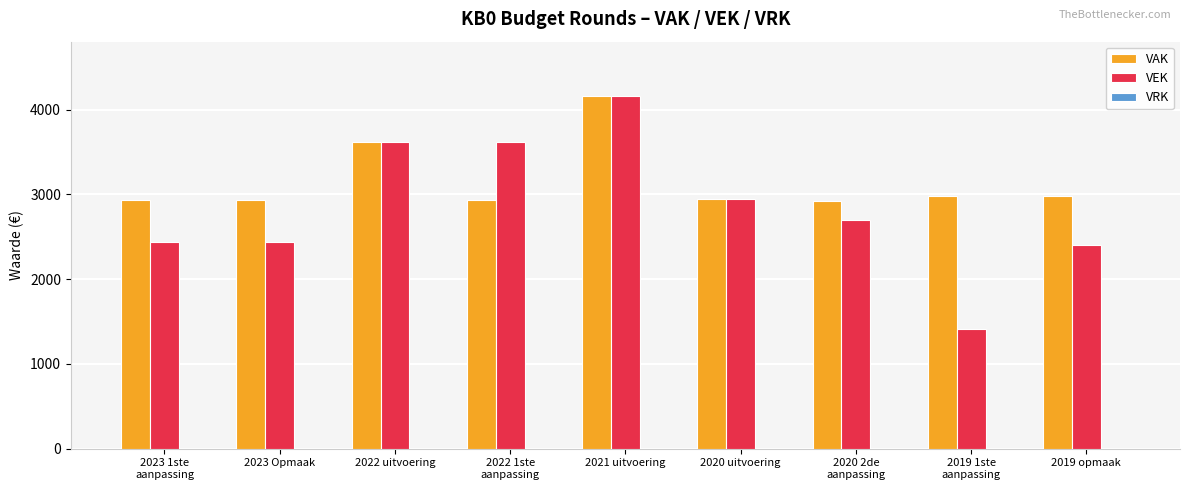

The VEK series shows 2404 at 2019 opmaak. True or false?

True